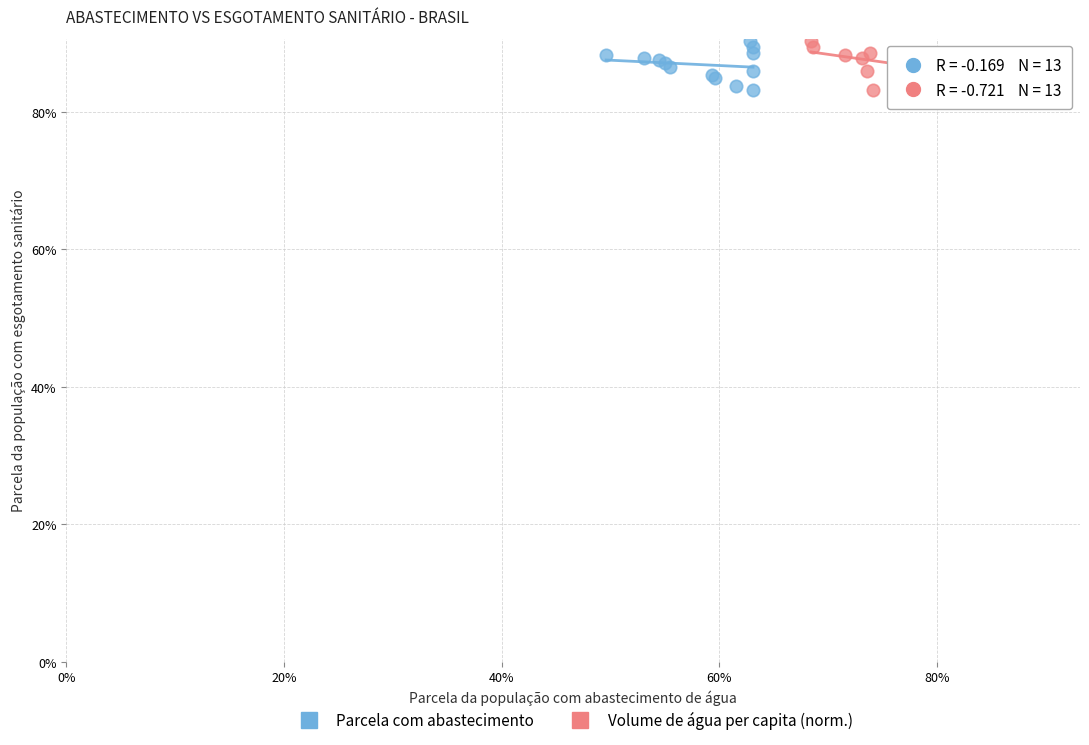

What are all the series names shown in the legend?

Parcela com abastecimento, Volume de água per capita (norm.)